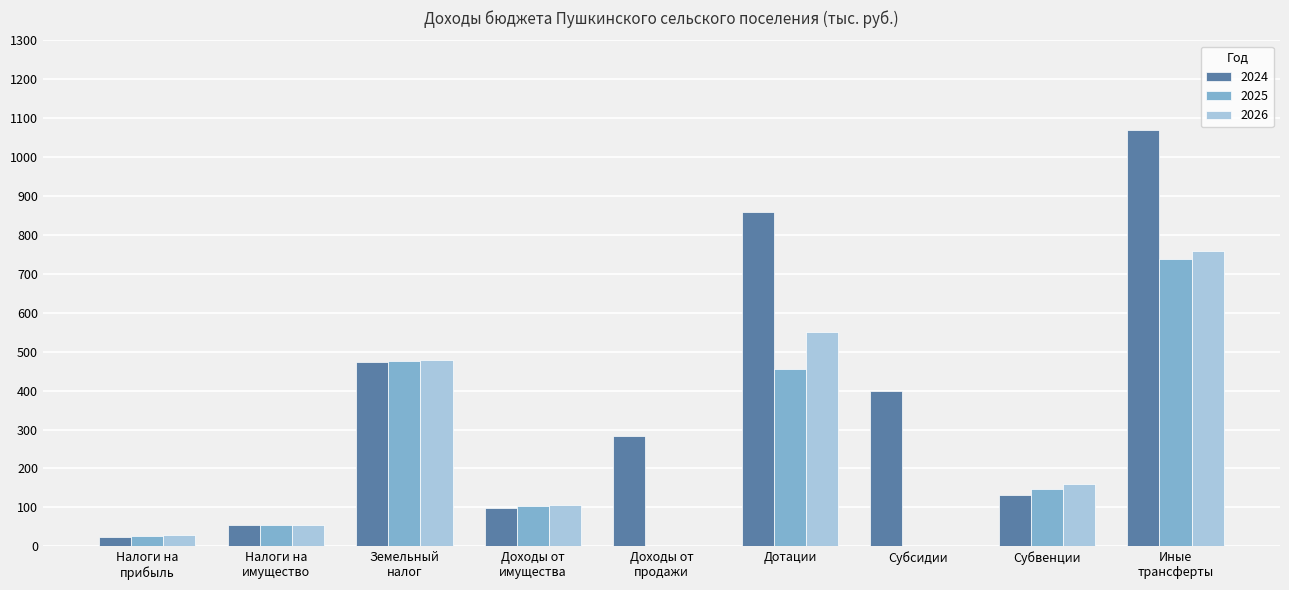

Is the value of 2025 at Субсидии greater than the value of 2024 at Дотации?

No